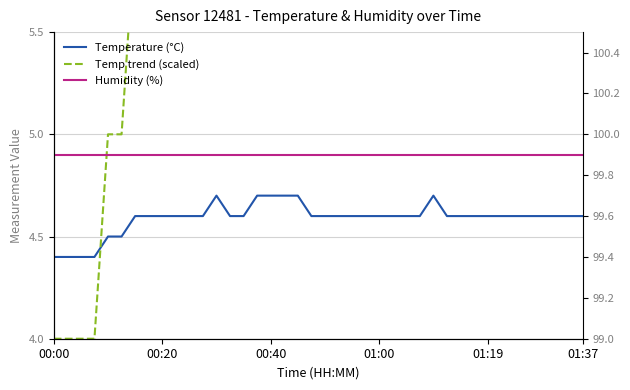

What is the difference between the second highest and minimum values in the Temperature (°C) series?

0.3